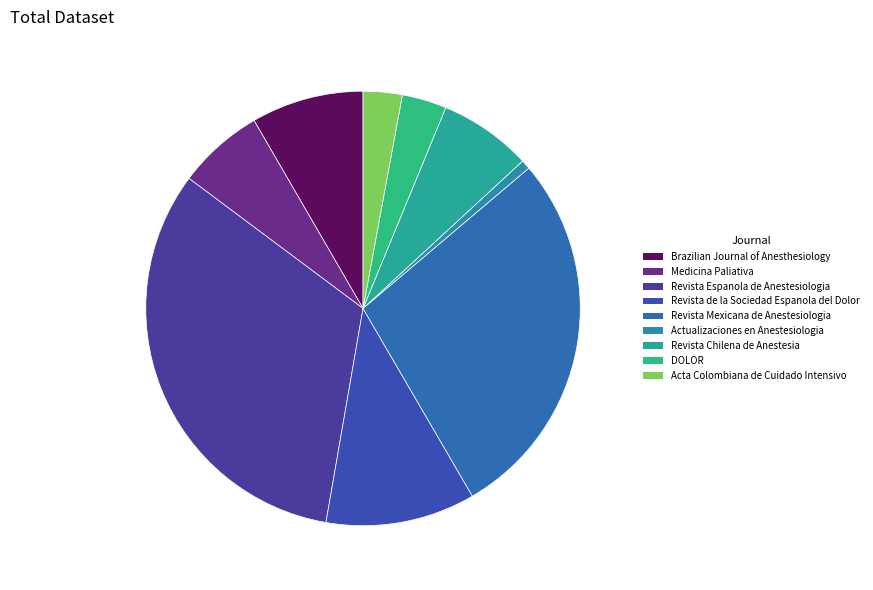

To the nearest percent, what is the difference between the largest and smallest slice percentages?

32%